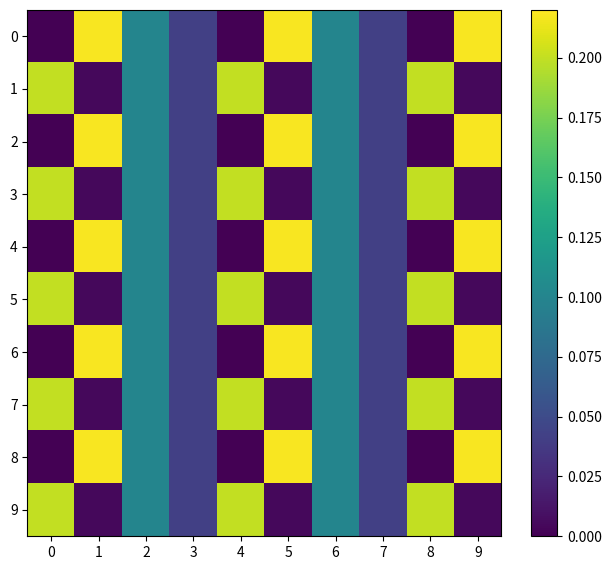

At how many categories does at least one series exceed 0?

10